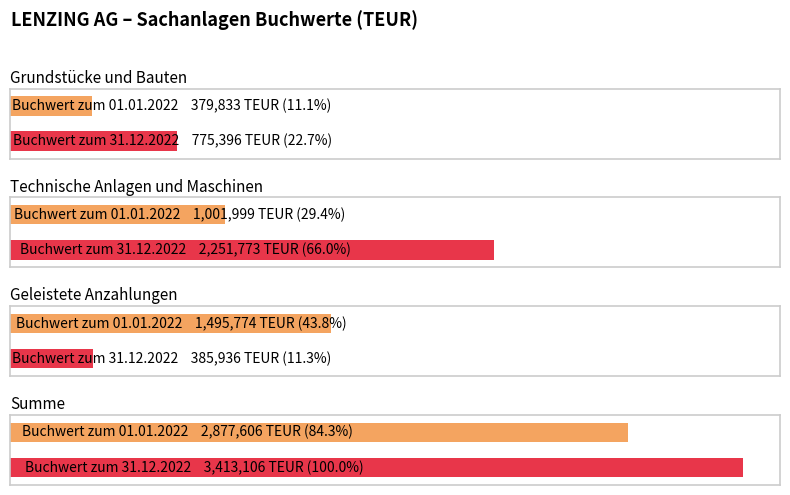

What position from the left is Buchwert zum 31.12.2022?

2